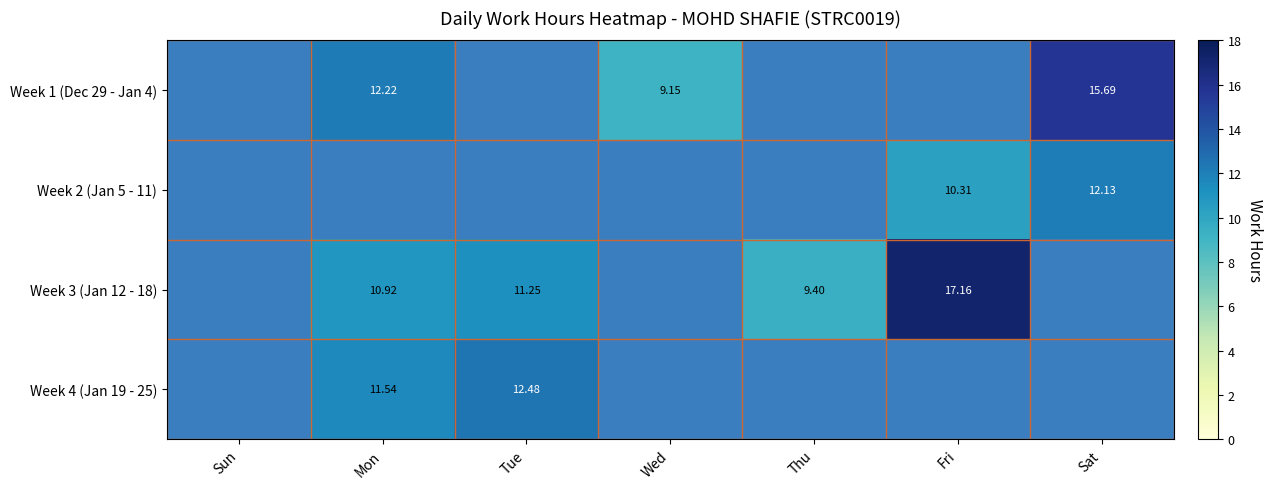

Which has a higher value, Mon or Fri?

Fri